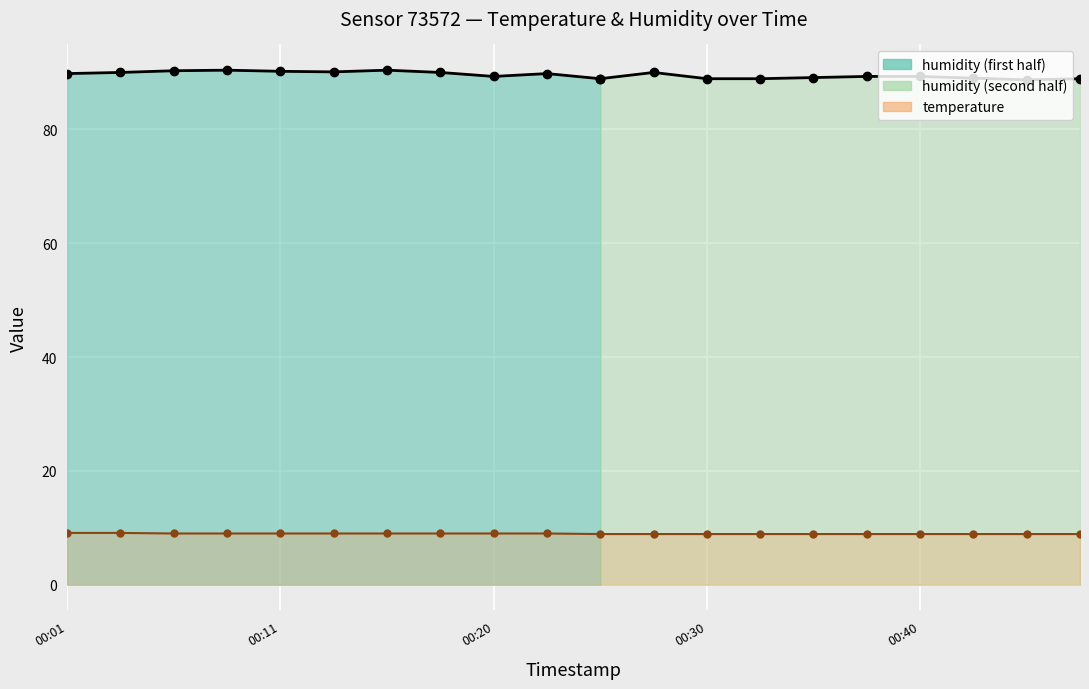

What is the change in value from 2023-02-01T00:23 to 2023-02-01T00:42?

-0.1